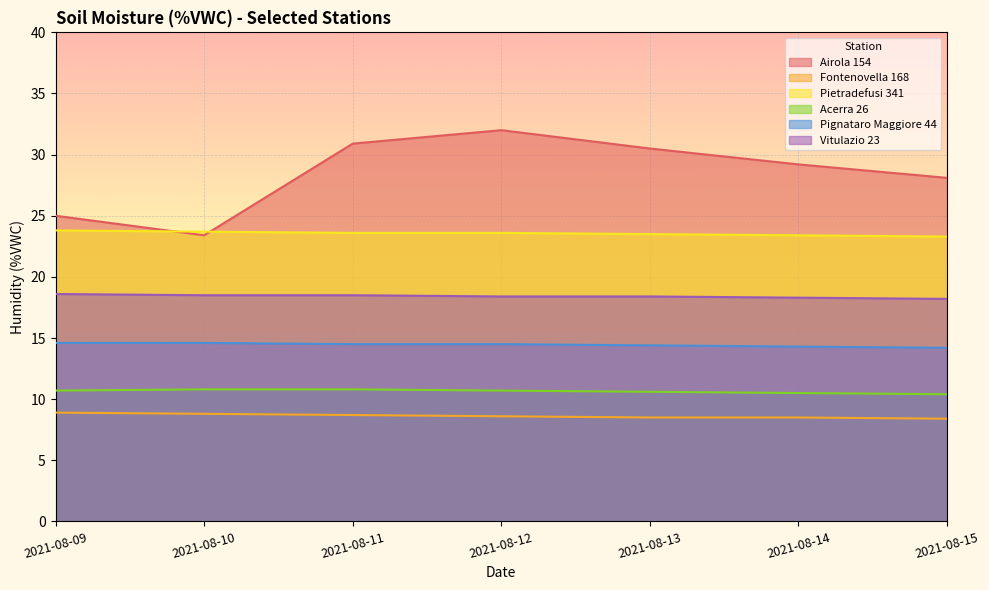

At which label does Acerra 26 reach its peak?

2021-08-10